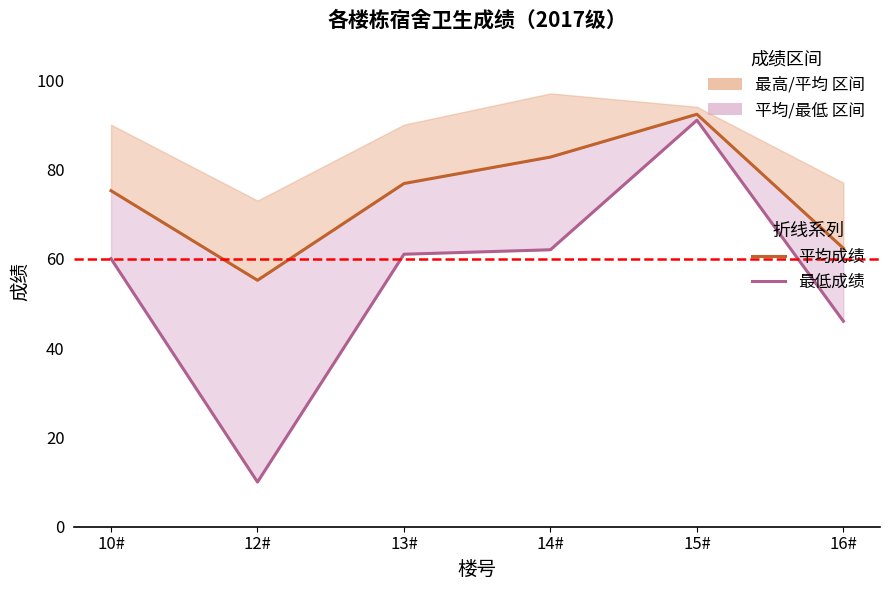

What is the difference between the maximum and minimum values in the 平均成绩 series?

37.2